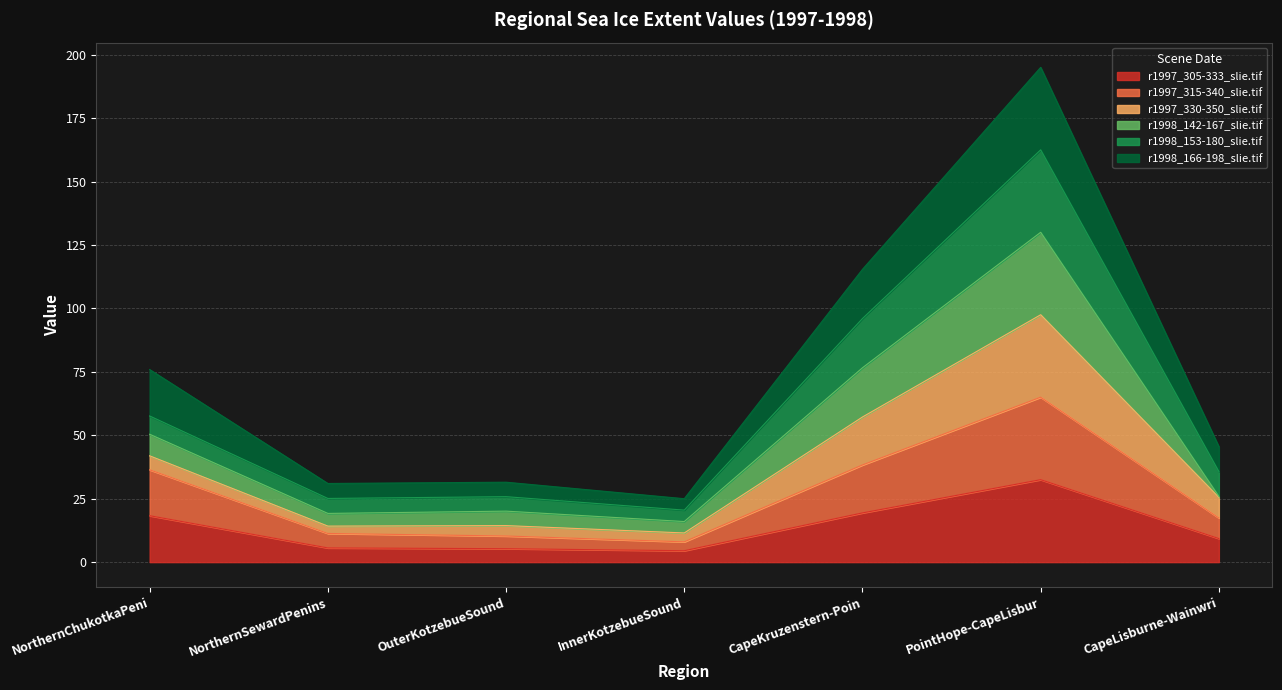

At which category is the sum across all series the highest?

PointHope-CapeLisbur